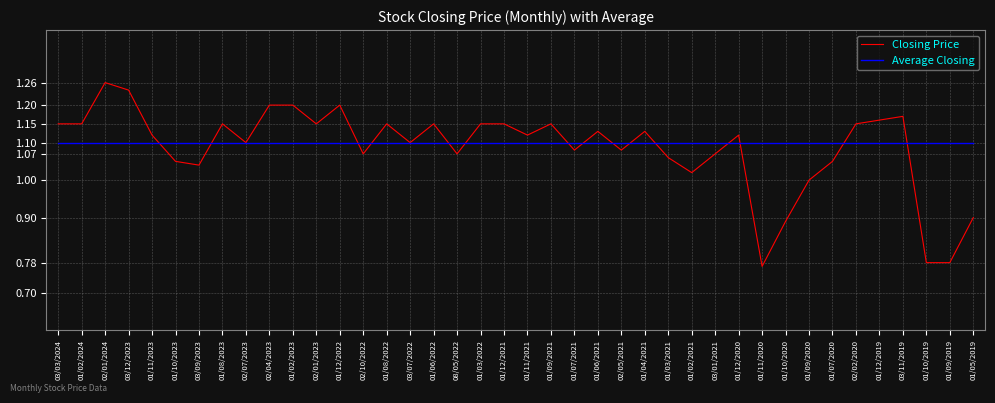

True or false: Average Closing has a value of 0.3 at 01/02/2021.

False